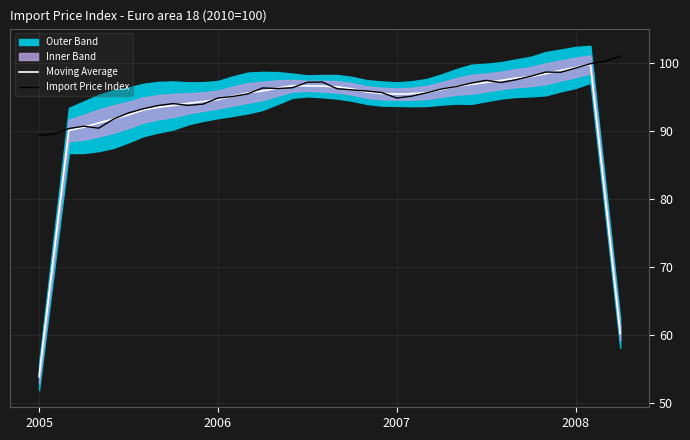

Is it true that Import Price Index equals 35.8 at 2005?

False